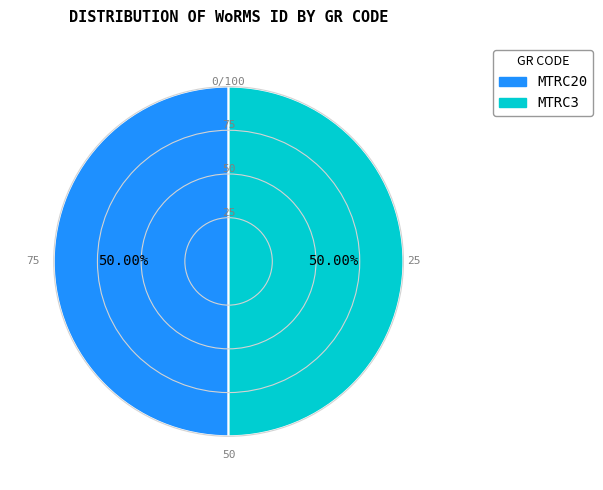

Approximately how many times larger is the value at MTRC3 compared to MTRC20?

1.0